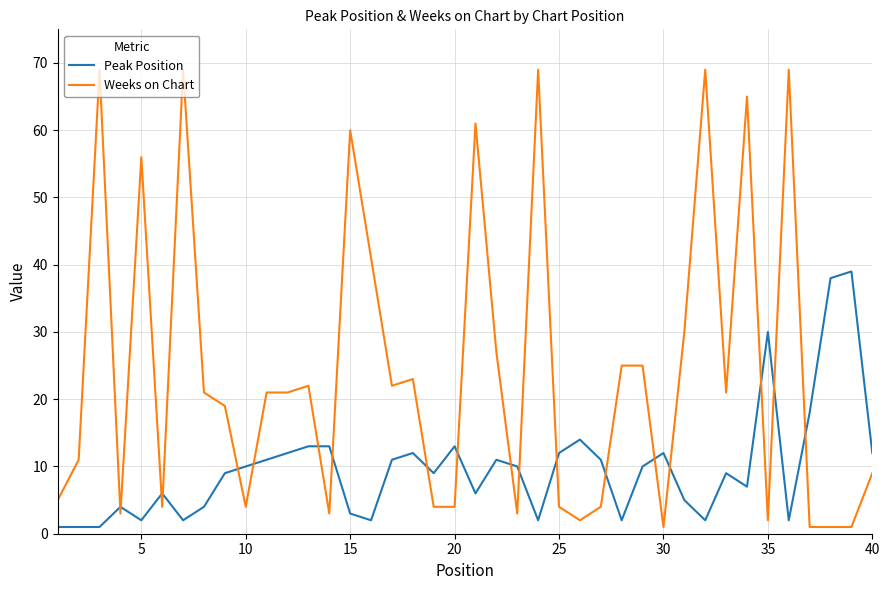

Does the chart have visible grid lines?

Yes